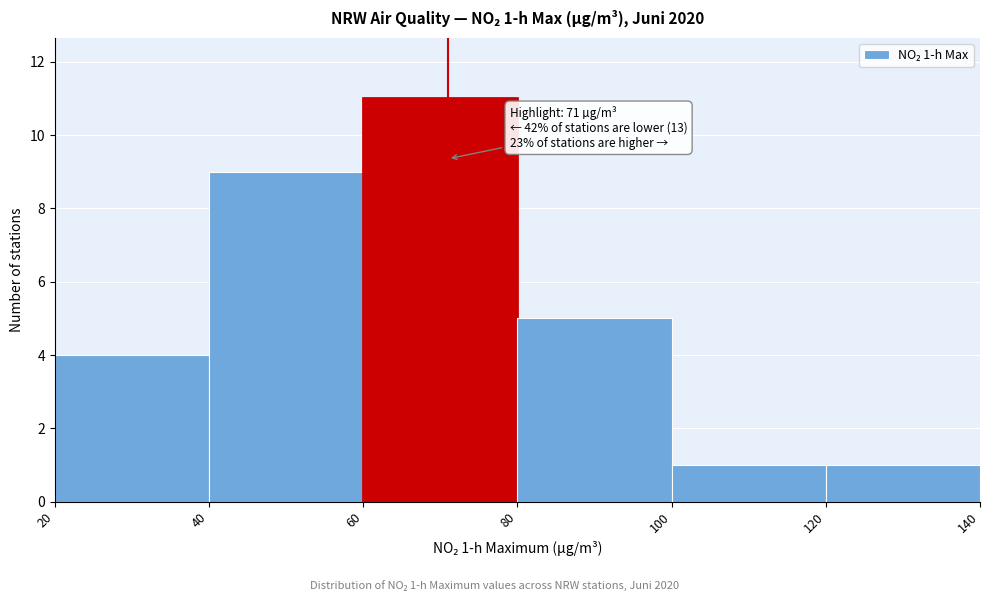

Over which range of the x-axis is the bar tallest?

60 to 80